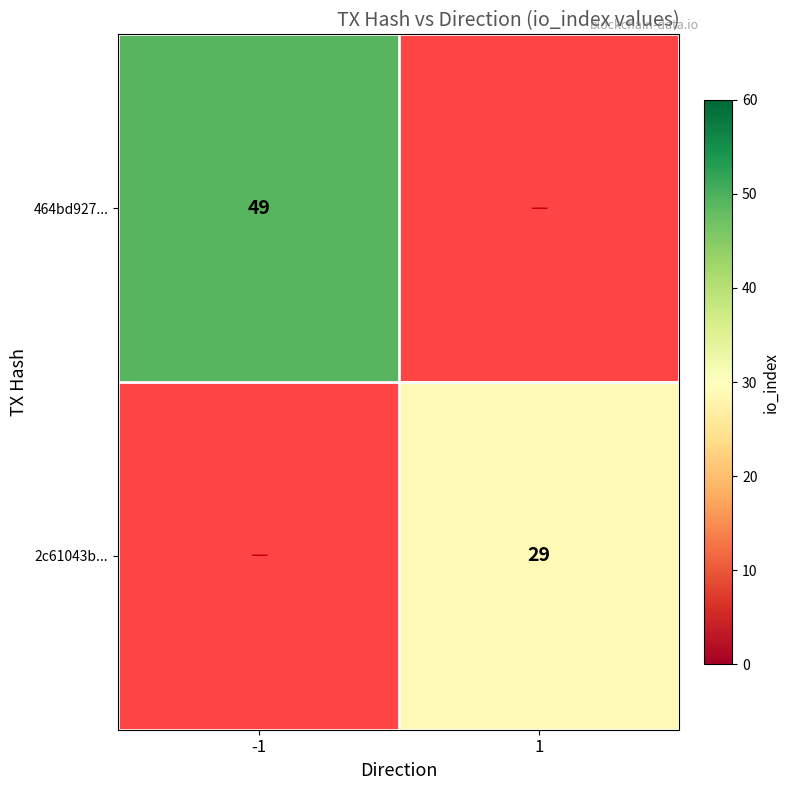

The value of 464bd927... at -1 is 49. True or false?

True